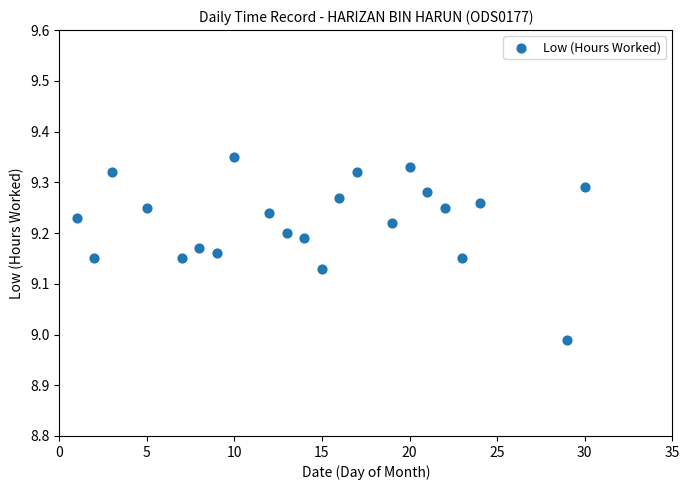

What is the range of X values (max minus min)?

29.0